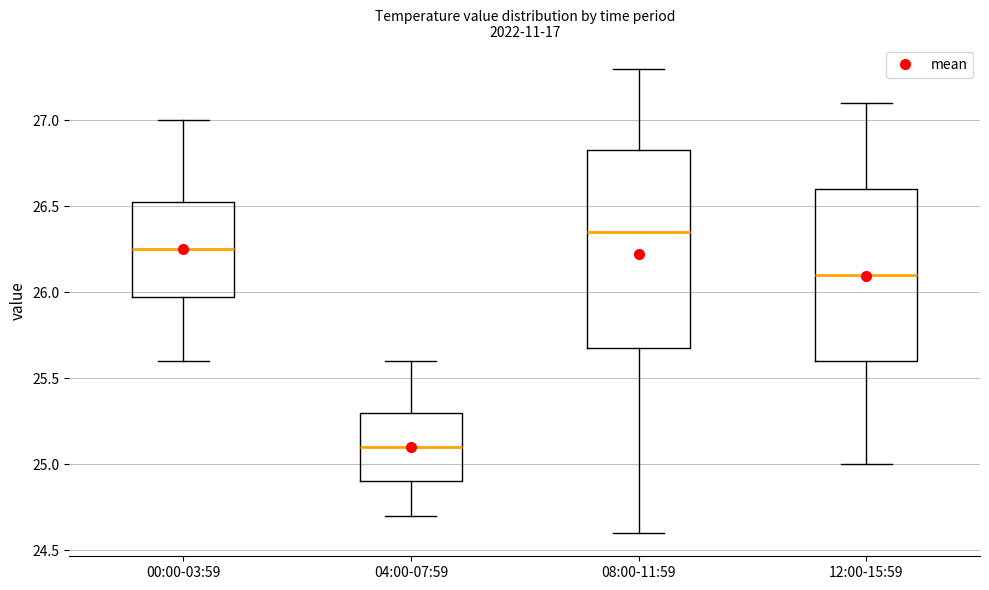

Reading left to right, transcribe this box plot: for each box, give where its median line is, the range the box spans, and where its two whiskers end, as read against the y-axis. The values are not printed on the chart, so give them approximately, as read against the axis.

00:00-03:59: median 26.25, box 26.00 to 26.55, whiskers 25.60 to 27.00
04:00-07:59: median 25.10, box 24.90 to 25.30, whiskers 24.70 to 25.60
08:00-11:59: median 26.35, box 25.70 to 26.85, whiskers 24.60 to 27.30
12:00-15:59: median 26.10, box 25.60 to 26.60, whiskers 25.00 to 27.10